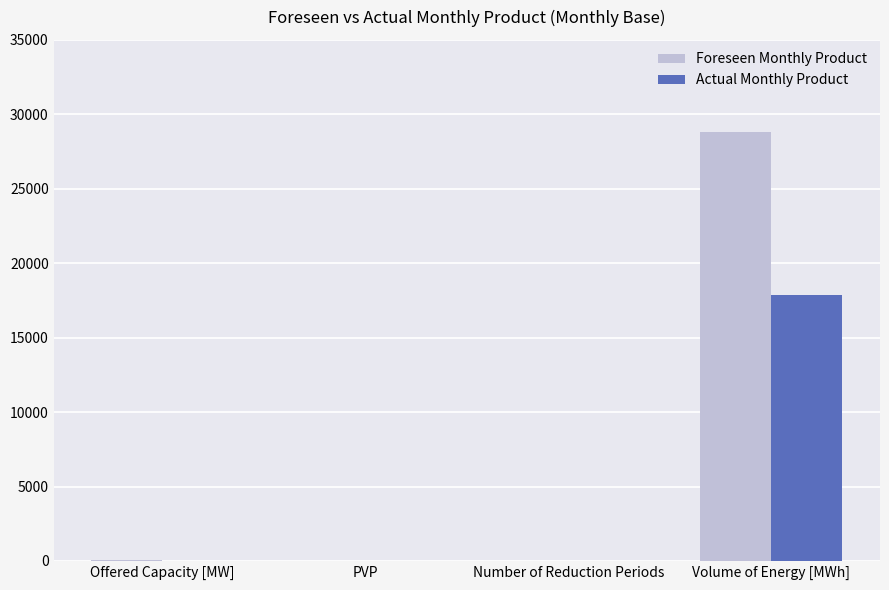

True or false: Actual Monthly Product has a value of 0 at Number of Reduction Periods.

True